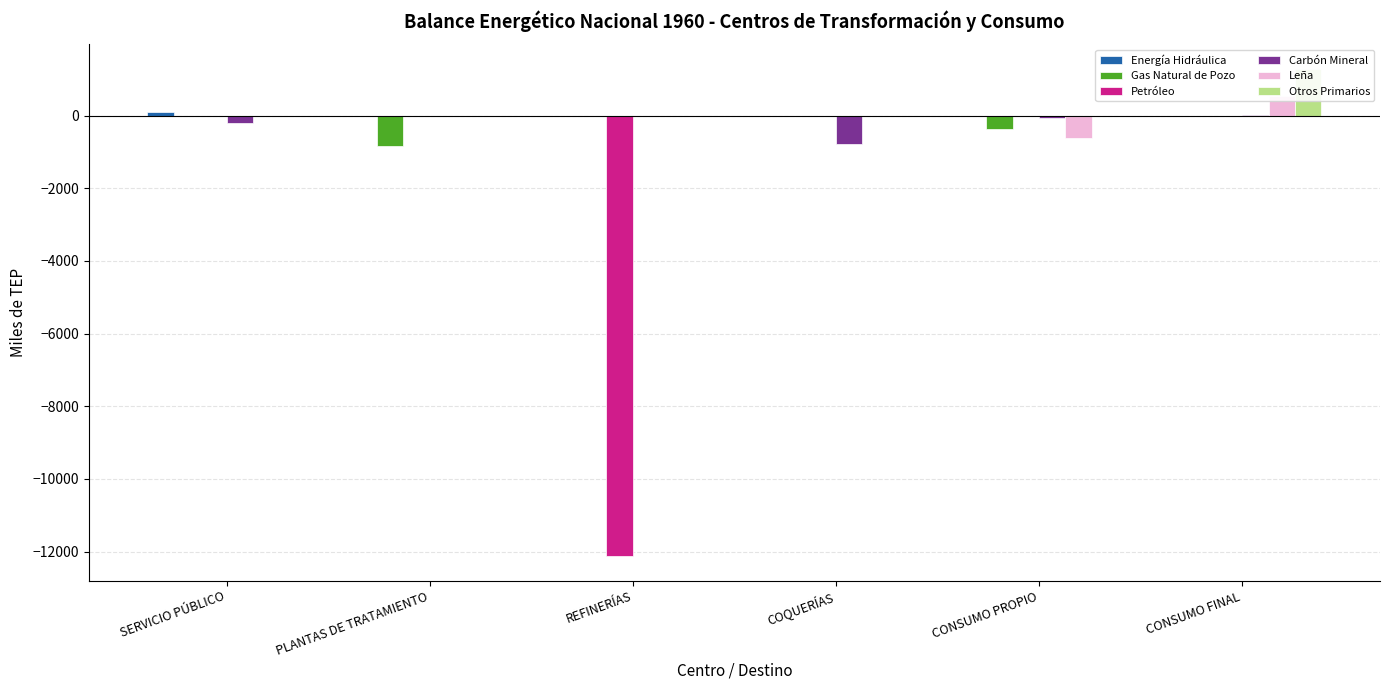

How many values in Leña are below zero?

1